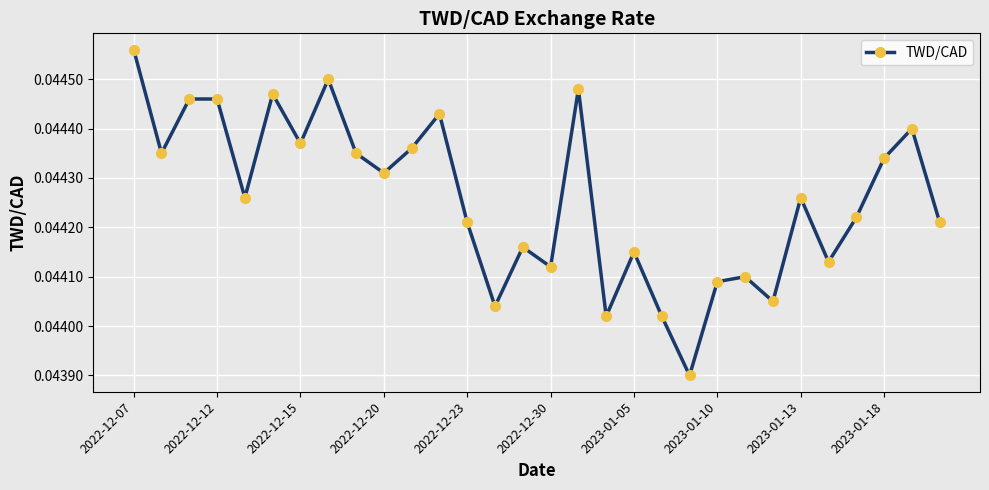

Count the values in the range 0 to 1.

30